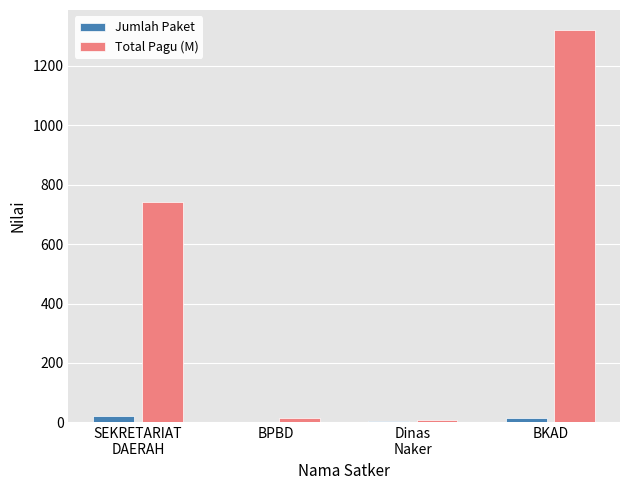

Which category has the highest value across all series?

BKAD